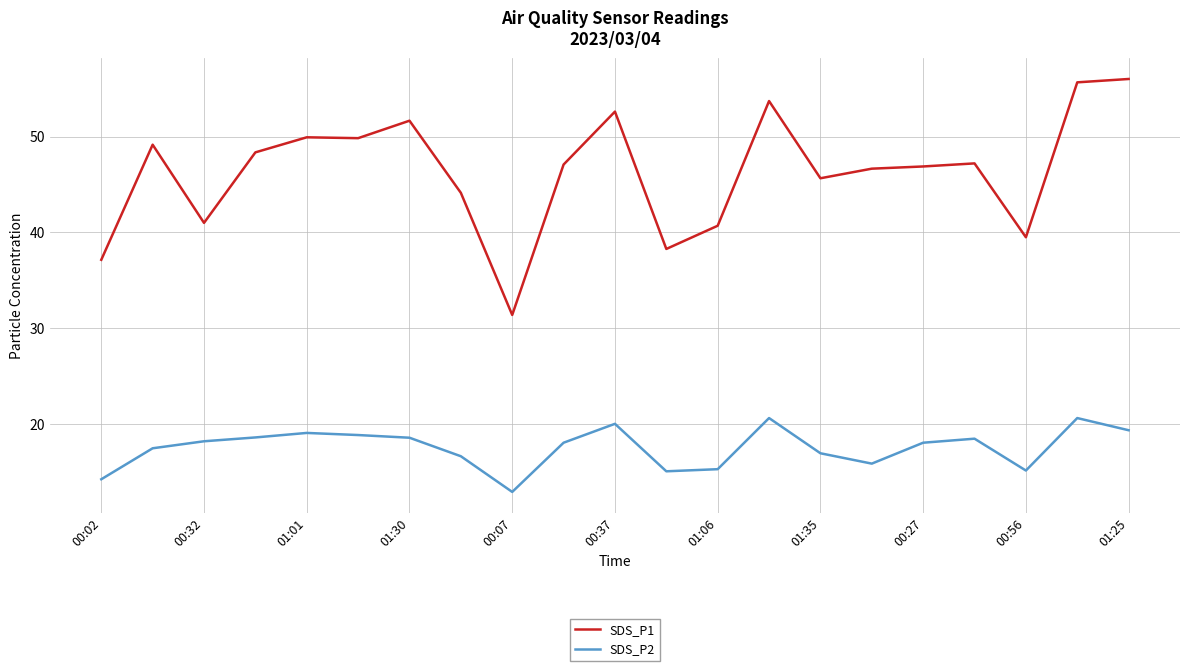

What is the greatest value displayed?

56.0